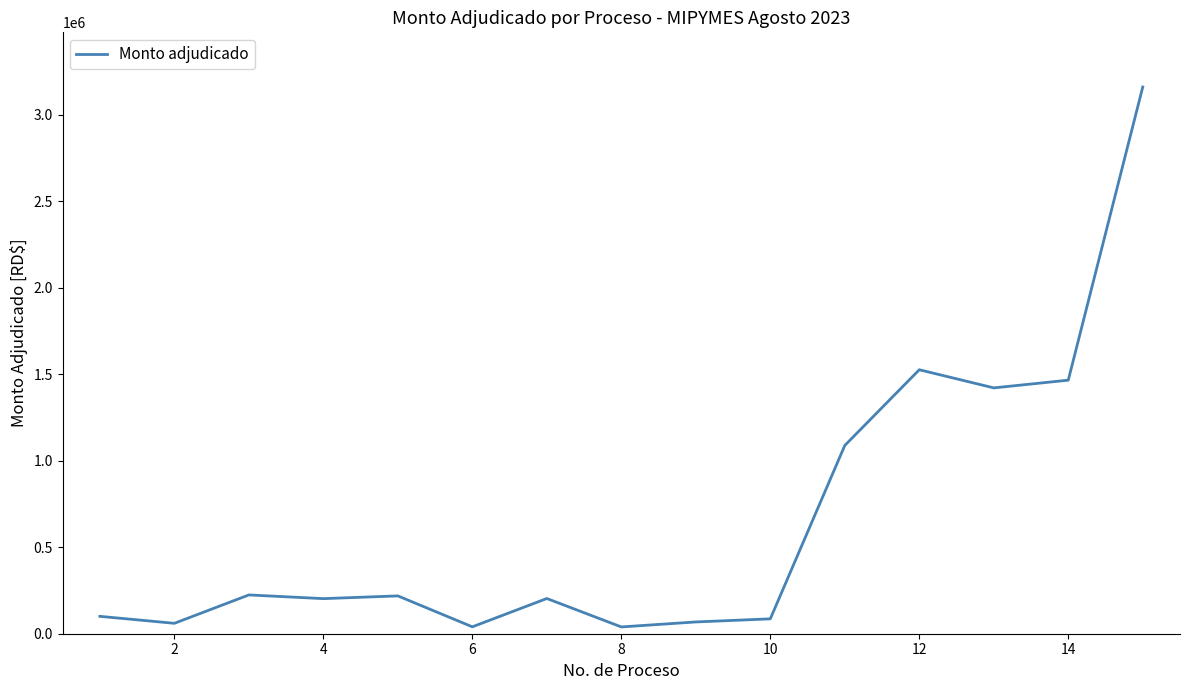

What is the maximum value shown in the chart?

3160020